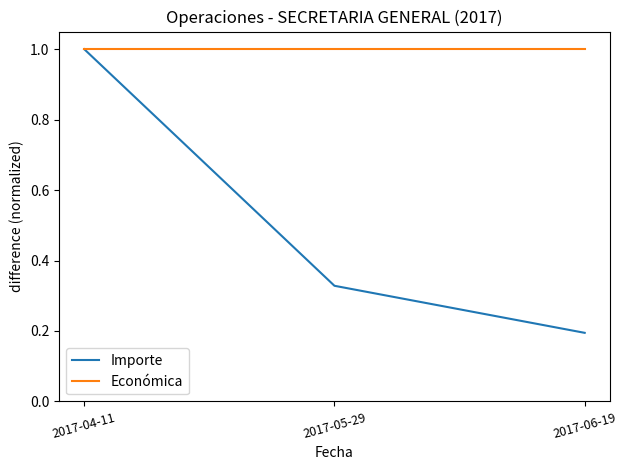

What is the smallest value displayed?

0.2